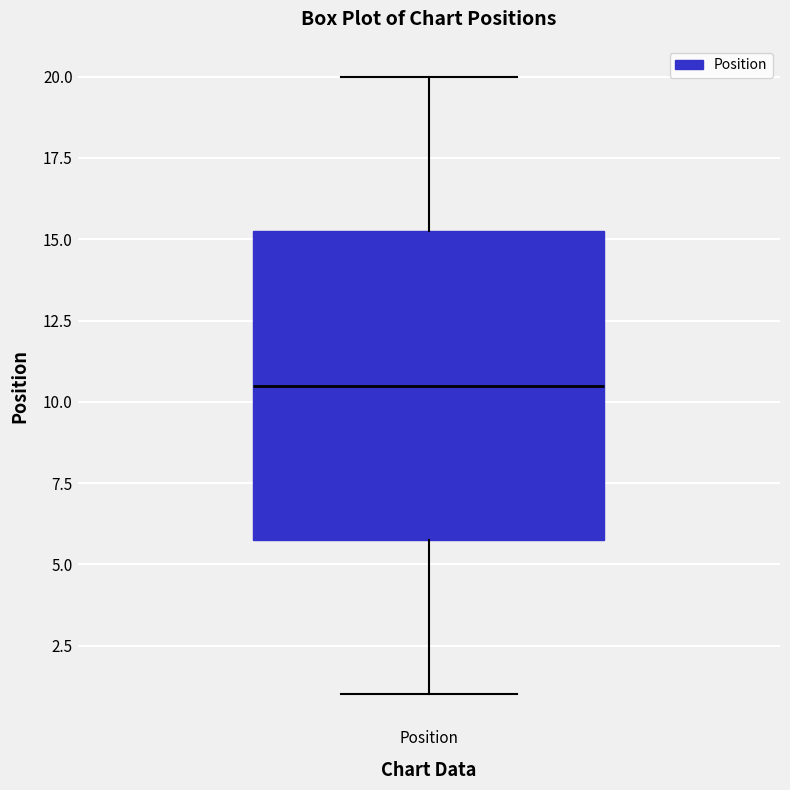

Transcribe this box plot: give where the median line is, the range the box spans, and where the two whiskers end, as read against the y-axis. The values are not printed on the chart, so give them approximately, as read against the axis.

median 10.5, box 6.0 to 15.5, whiskers 1.0 to 20.0